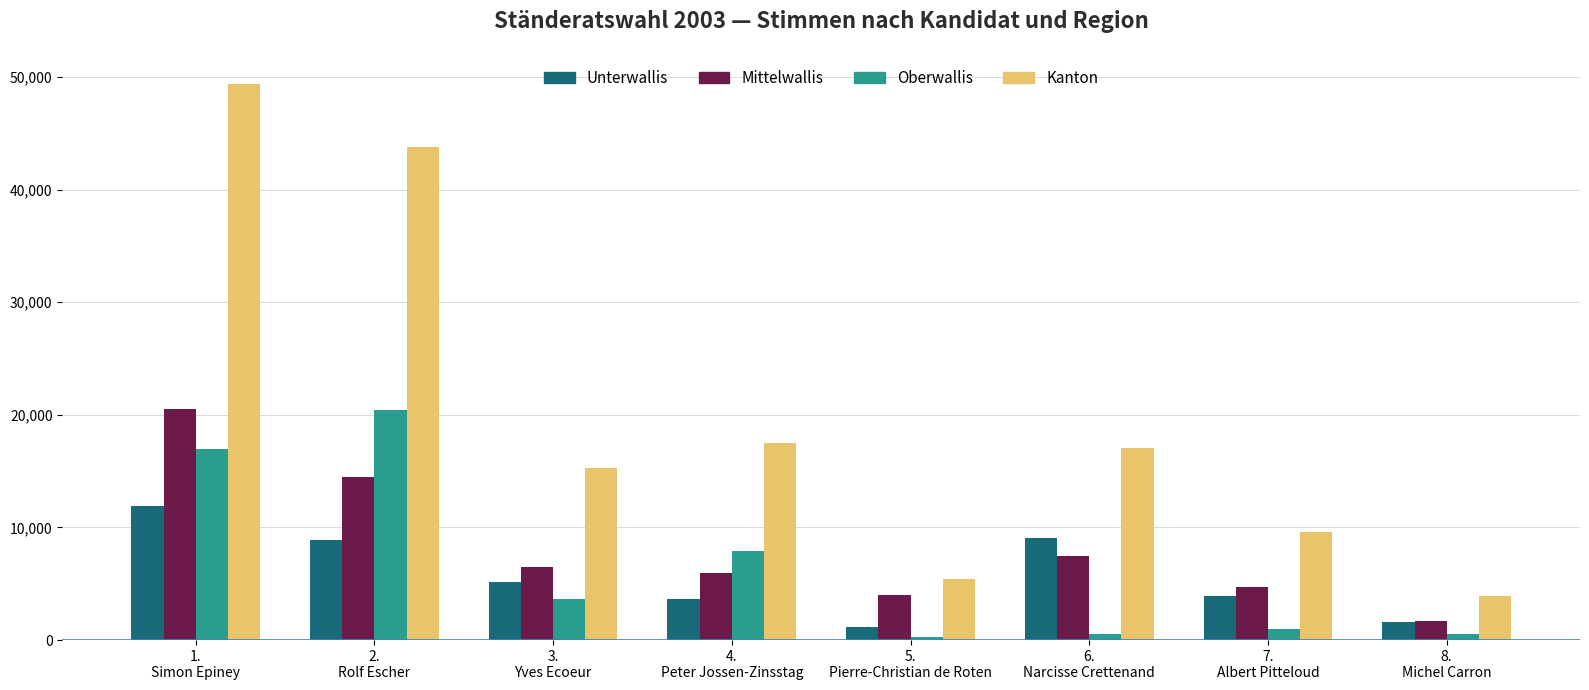

Where does the Mittelwallis series first go above 6518?

1.
Simon Epiney